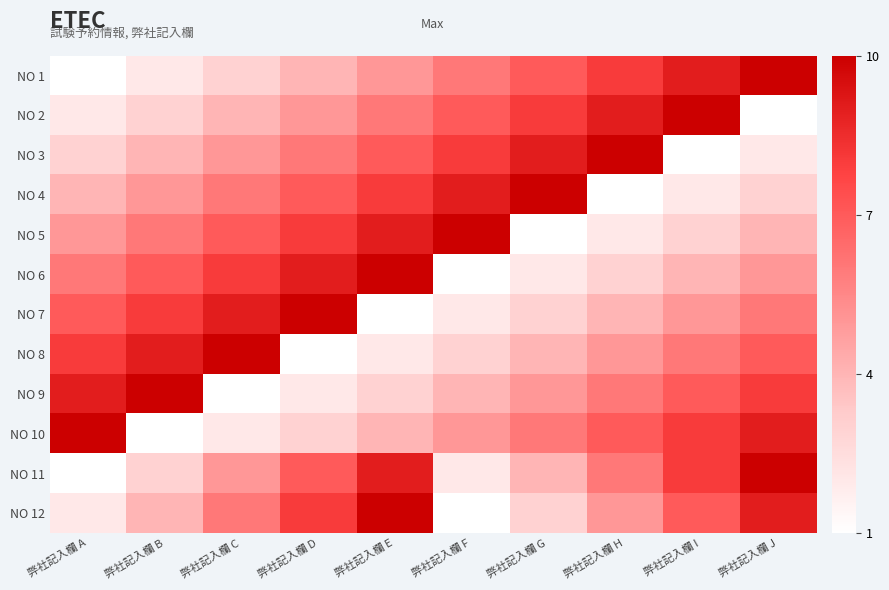

Reading left to right, extract all data points from this chart.

NO 1: 弊社記入欄 A=1	弊社記入欄 B=2	弊社記入欄 C=3	弊社記入欄 D=4	弊社記入欄 E=5	弊社記入欄 F=6	弊社記入欄 G=7	弊社記入欄 H=8	弊社記入欄 I=9	弊社記入欄 J=10
NO 2: 弊社記入欄 A=2	弊社記入欄 B=3	弊社記入欄 C=4	弊社記入欄 D=5	弊社記入欄 E=6	弊社記入欄 F=7	弊社記入欄 G=8	弊社記入欄 H=9	弊社記入欄 I=10	弊社記入欄 J=1
NO 3: 弊社記入欄 A=3	弊社記入欄 B=4	弊社記入欄 C=5	弊社記入欄 D=6	弊社記入欄 E=7	弊社記入欄 F=8	弊社記入欄 G=9	弊社記入欄 H=10	弊社記入欄 I=1	弊社記入欄 J=2
NO 4: 弊社記入欄 A=4	弊社記入欄 B=5	弊社記入欄 C=6	弊社記入欄 D=7	弊社記入欄 E=8	弊社記入欄 F=9	弊社記入欄 G=10	弊社記入欄 H=1	弊社記入欄 I=2	弊社記入欄 J=3
NO 5: 弊社記入欄 A=5	弊社記入欄 B=6	弊社記入欄 C=7	弊社記入欄 D=8	弊社記入欄 E=9	弊社記入欄 F=10	弊社記入欄 G=1	弊社記入欄 H=2	弊社記入欄 I=3	弊社記入欄 J=4
NO 6: 弊社記入欄 A=6	弊社記入欄 B=7	弊社記入欄 C=8	弊社記入欄 D=9	弊社記入欄 E=10	弊社記入欄 F=1	弊社記入欄 G=2	弊社記入欄 H=3	弊社記入欄 I=4	弊社記入欄 J=5
NO 7: 弊社記入欄 A=7	弊社記入欄 B=8	弊社記入欄 C=9	弊社記入欄 D=10	弊社記入欄 E=1	弊社記入欄 F=2	弊社記入欄 G=3	弊社記入欄 H=4	弊社記入欄 I=5	弊社記入欄 J=6
NO 8: 弊社記入欄 A=8	弊社記入欄 B=9	弊社記入欄 C=10	弊社記入欄 D=1	弊社記入欄 E=2	弊社記入欄 F=3	弊社記入欄 G=4	弊社記入欄 H=5	弊社記入欄 I=6	弊社記入欄 J=7
NO 9: 弊社記入欄 A=9	弊社記入欄 B=10	弊社記入欄 C=1	弊社記入欄 D=2	弊社記入欄 E=3	弊社記入欄 F=4	弊社記入欄 G=5	弊社記入欄 H=6	弊社記入欄 I=7	弊社記入欄 J=8
NO 10: 弊社記入欄 A=10	弊社記入欄 B=1	弊社記入欄 C=2	弊社記入欄 D=3	弊社記入欄 E=4	弊社記入欄 F=5	弊社記入欄 G=6	弊社記入欄 H=7	弊社記入欄 I=8	弊社記入欄 J=9
NO 11: 弊社記入欄 A=1	弊社記入欄 B=3	弊社記入欄 C=5	弊社記入欄 D=7	弊社記入欄 E=9	弊社記入欄 F=2	弊社記入欄 G=4	弊社記入欄 H=6	弊社記入欄 I=8	弊社記入欄 J=10
NO 12: 弊社記入欄 A=2	弊社記入欄 B=4	弊社記入欄 C=6	弊社記入欄 D=8	弊社記入欄 E=10	弊社記入欄 F=1	弊社記入欄 G=3	弊社記入欄 H=5	弊社記入欄 I=7	弊社記入欄 J=9